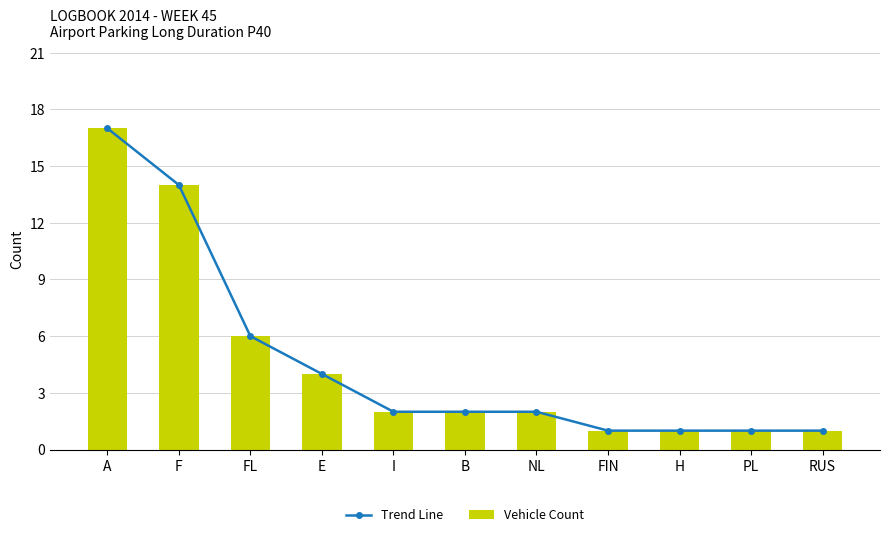

What is the difference between the second highest and second lowest values in the Vehicle Count series?

13